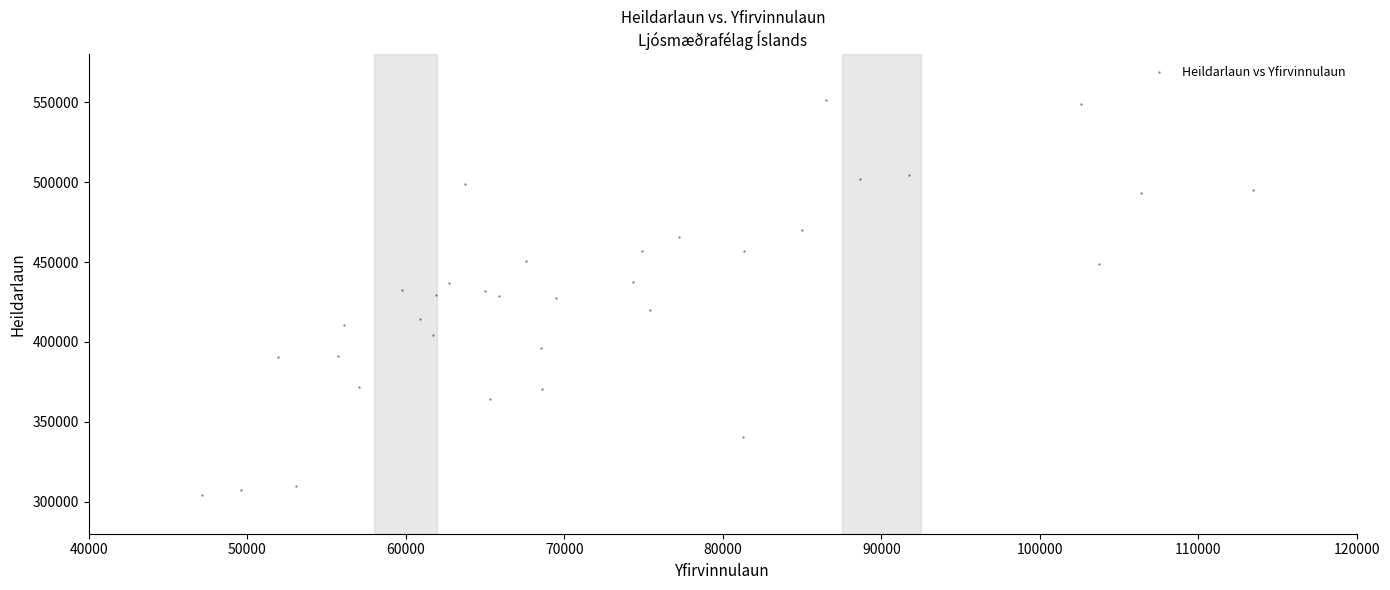

What is the range of X values (max minus min)?

66365